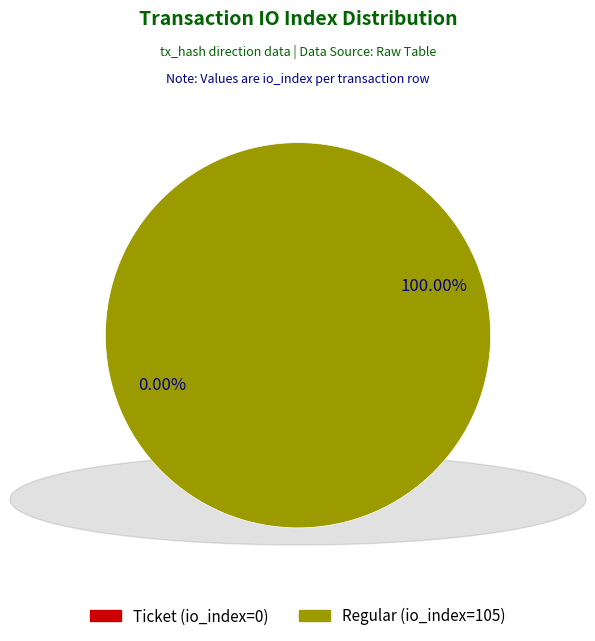

How many segments does this pie chart have?

2